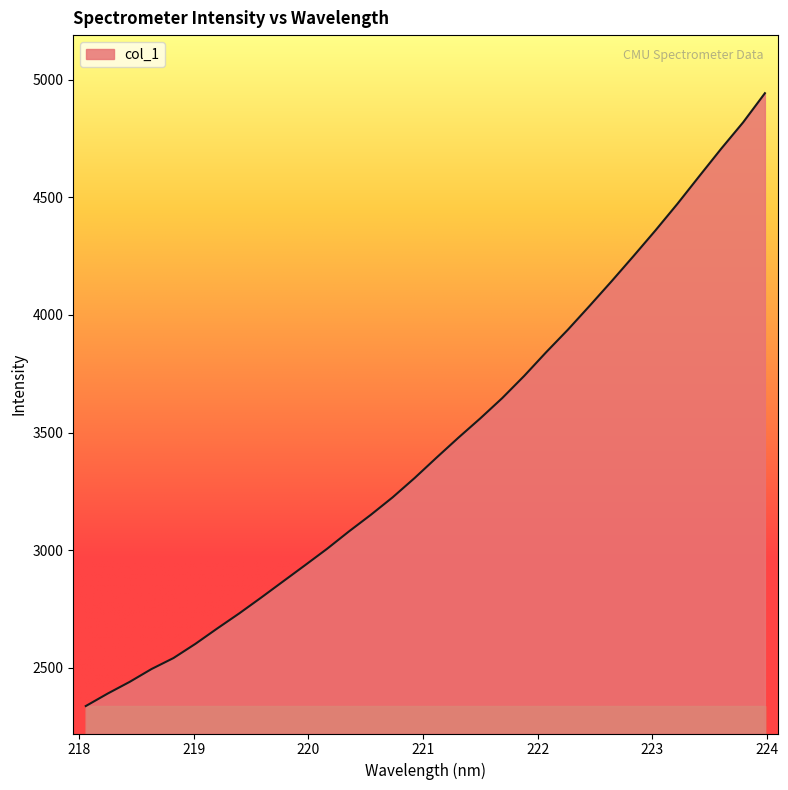

What is the maximum value shown in the chart?

4943.4